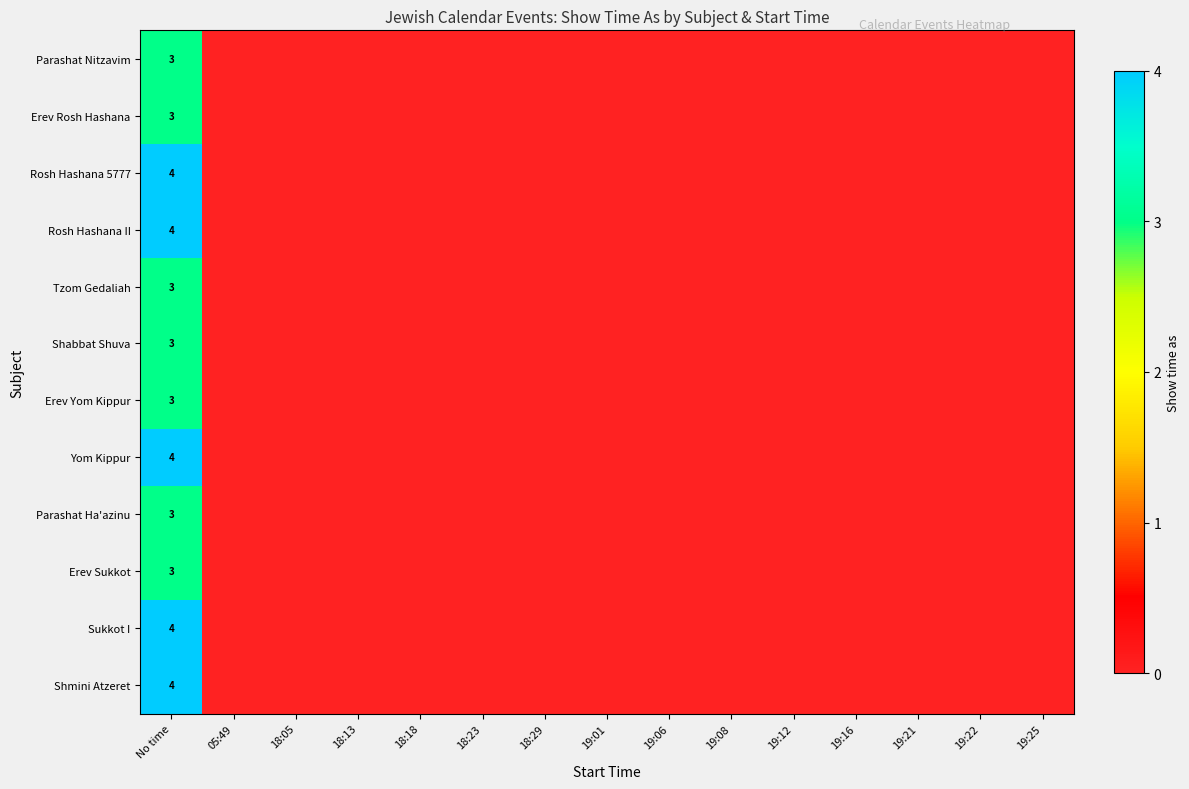

True or false: Parashat Ha'azinu has a value of 0 at 18:13.

True